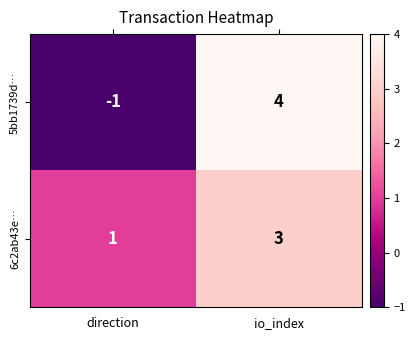

What is the difference between the 5bb1739d… values at direction and io_index?

5